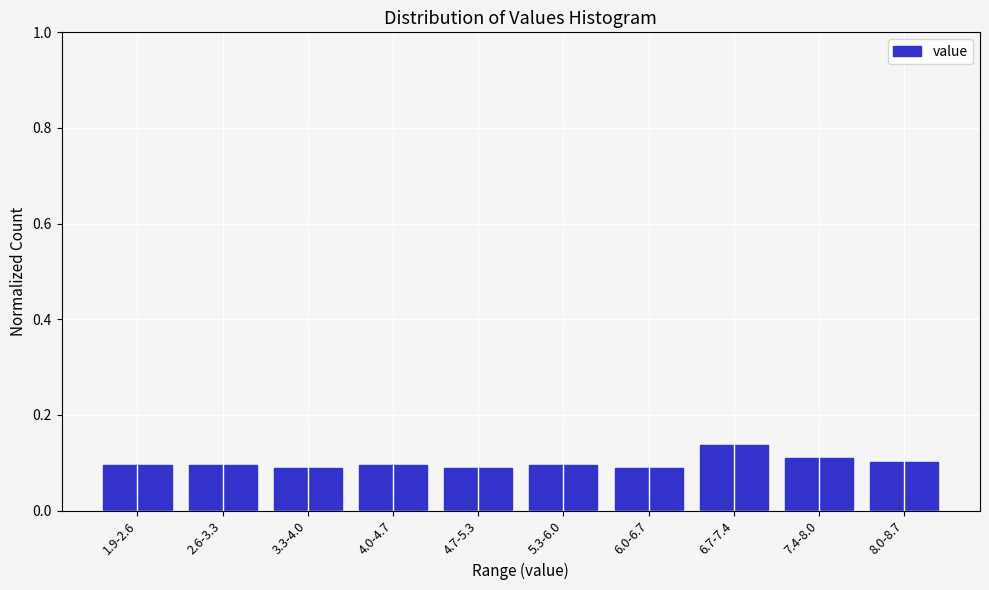

Is it true that the value at 6.7-7.4 is 0.1?

True